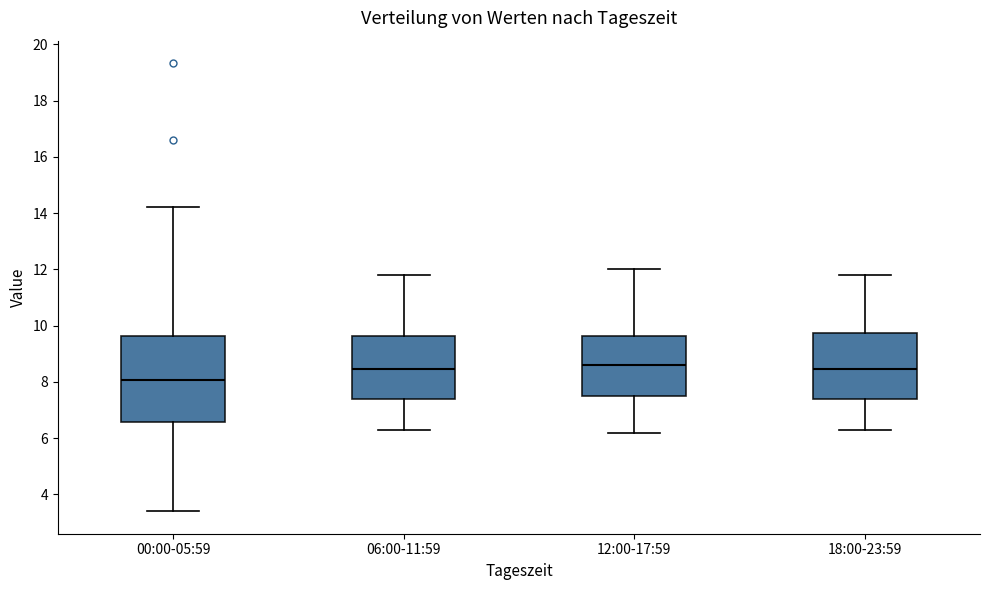

Where does the median line of the box for 12:00-17:59 sit on the y-axis? The values are not printed on the chart, so give them approximately, as read against the axis.

8.6